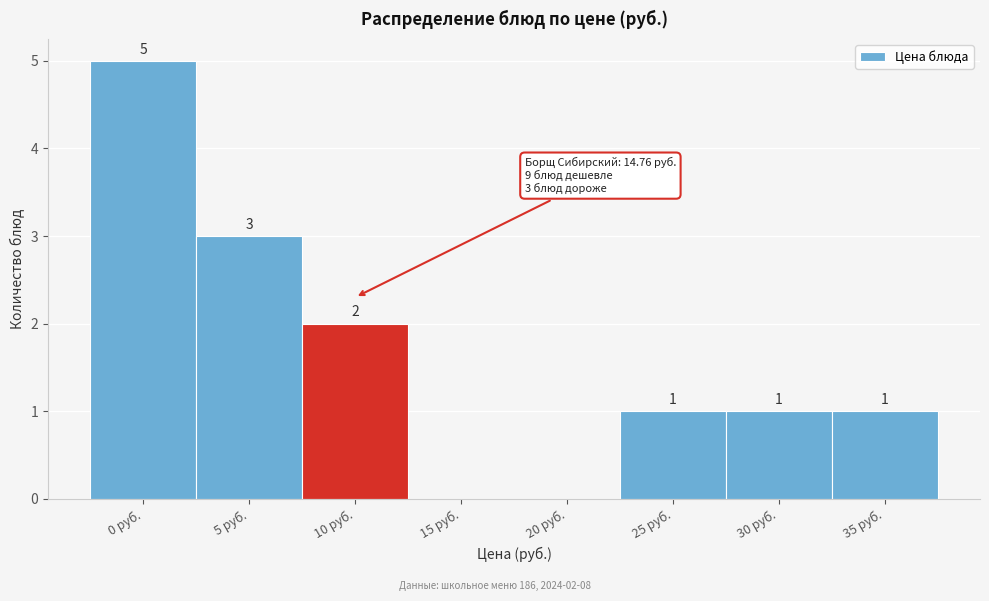

Reading right to left, transcribe all the data shown in this chart.

35 руб.=1	30 руб.=1	25 руб.=1	20 руб.=0	15 руб.=0	10 руб.=2	5 руб.=3	0 руб.=5